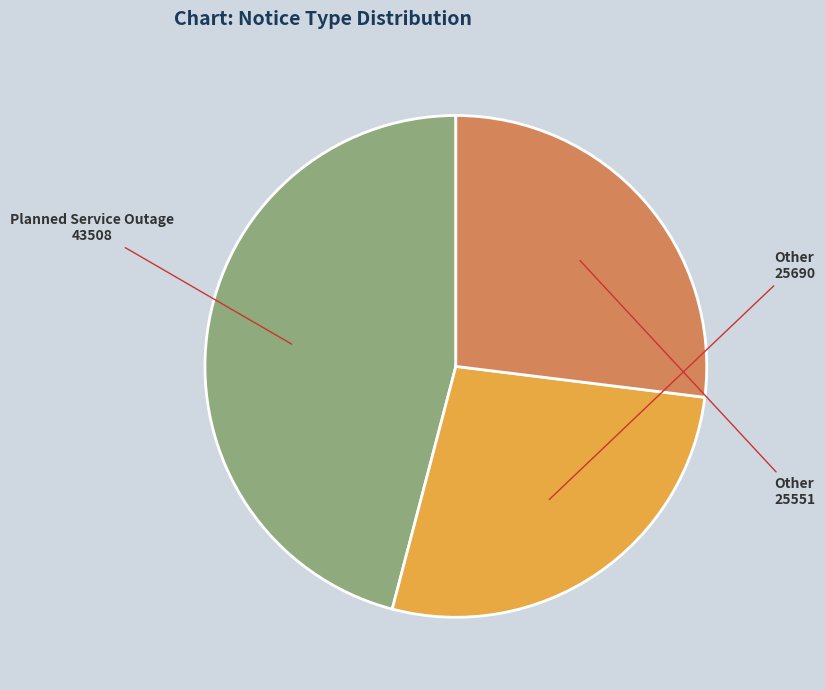

Is there any slice that represents more than half of the pie?

No